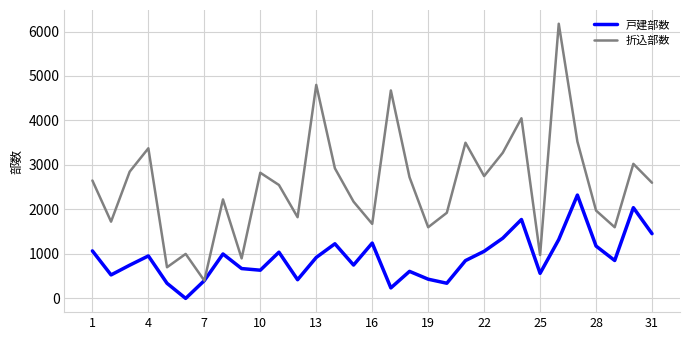

Which series has the largest total across all categories?

折込部数